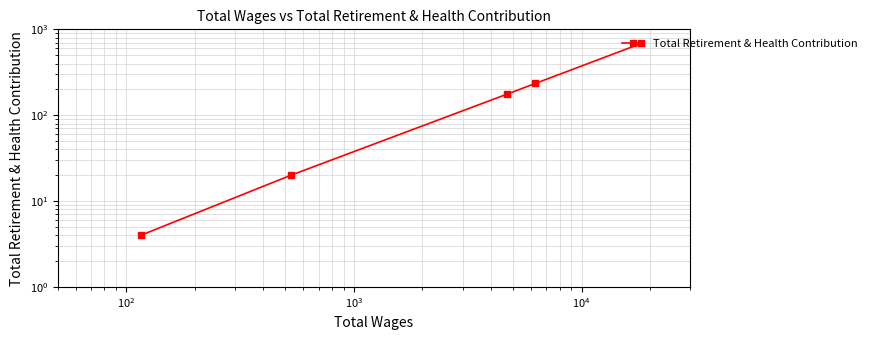

Is this an area chart (filled region under the line)?

No